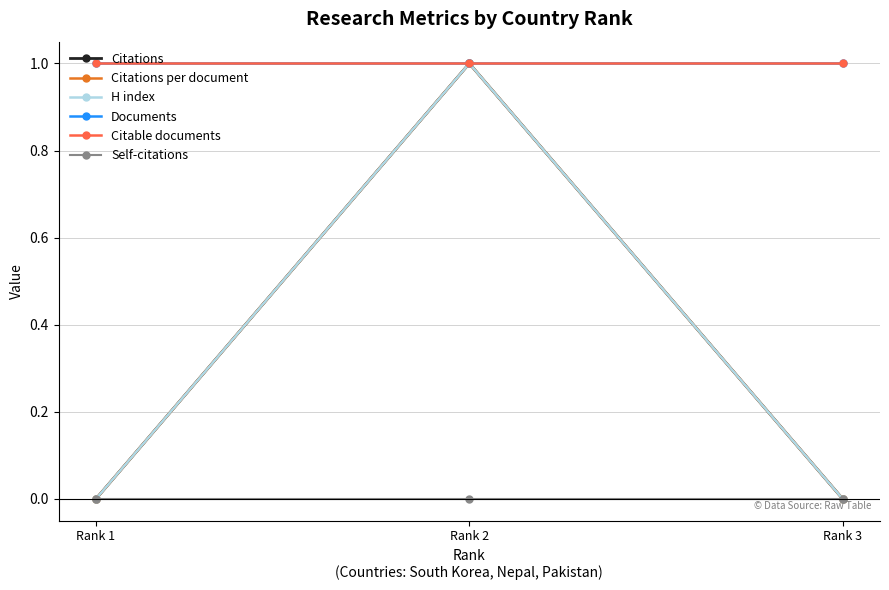

Is this an area chart (filled region under the line)?

No